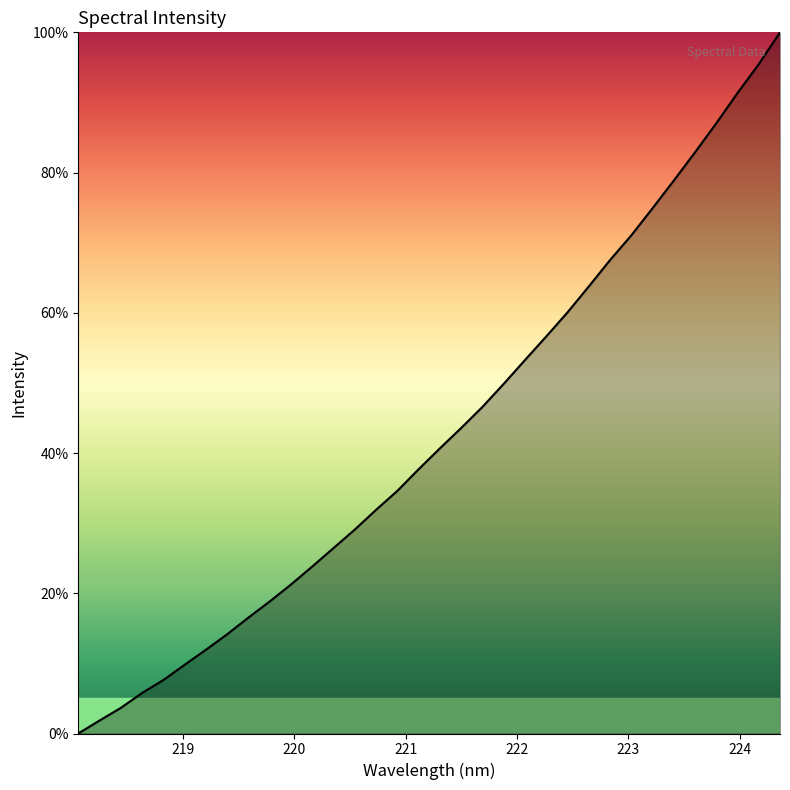

What is the difference between the maximum and second lowest values?

98.1